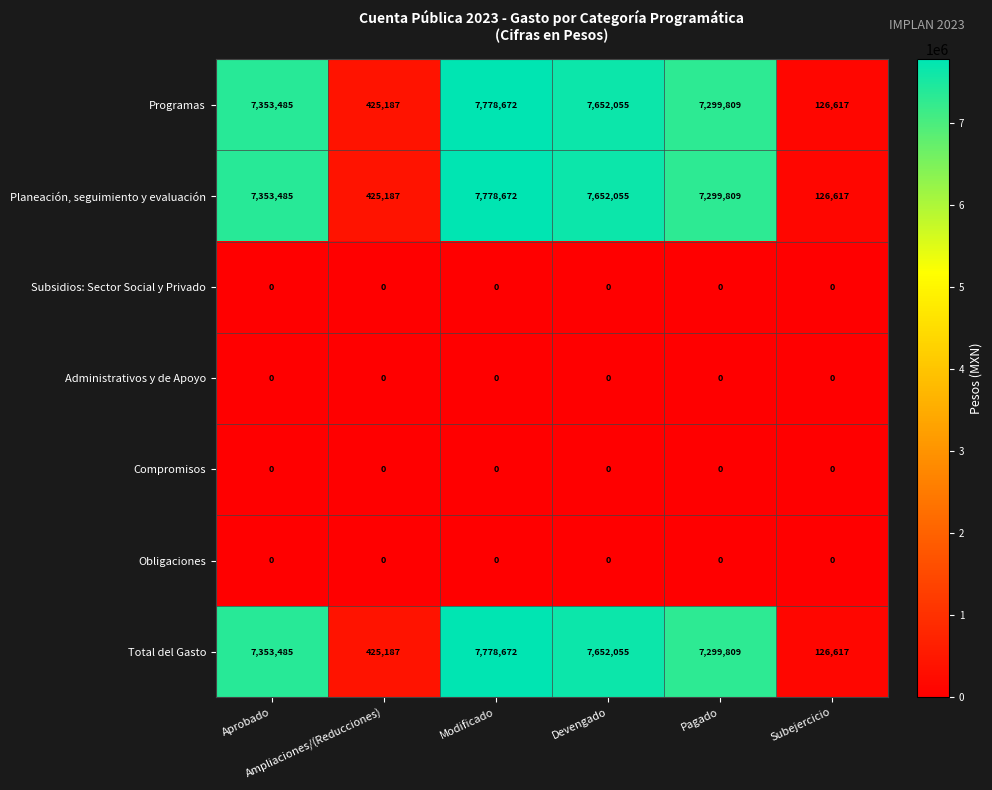

What is the sum of all Planeación, seguimiento y evaluación values?

30635825